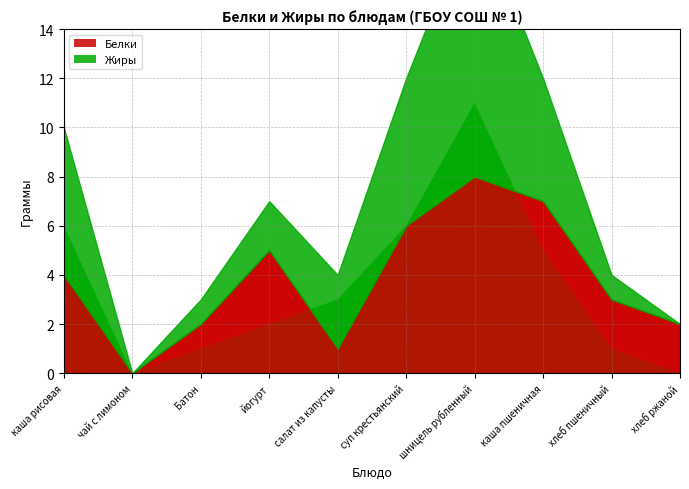

Which has a higher value, Батон or каша рисовая?

каша рисовая